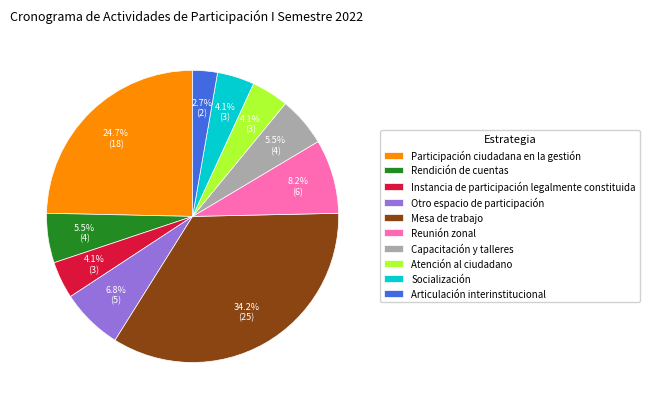

How many segments does this pie chart have?

10